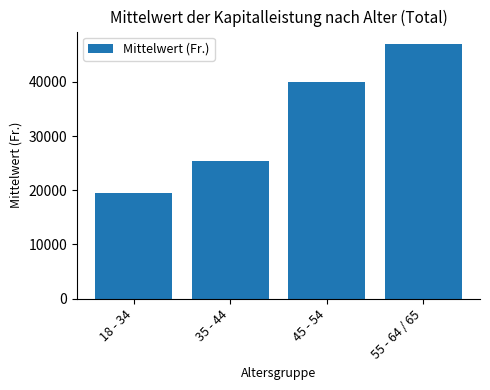

At which label does the data first exceed 40046?

45 - 54